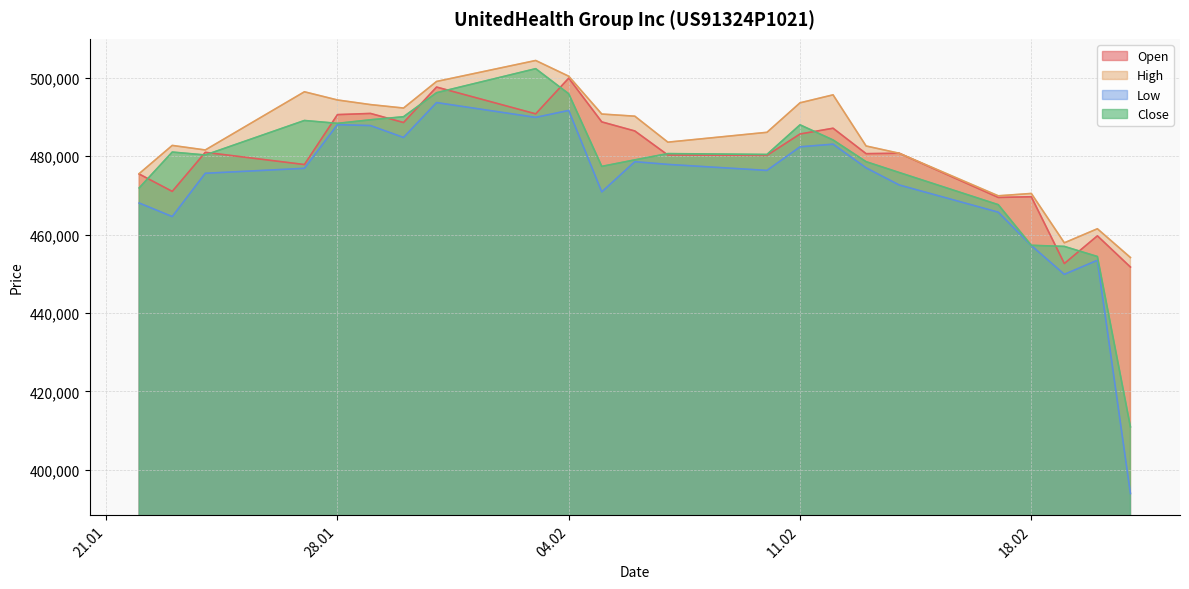

Reading left to right, list all the values displayed in this chart.

Open: 475444	471020	480982	477872	490597	490898	488583	497625	490795	499903	488742	486428	480293	480207	485659	487126	480641	480753	469481	469653	452628	459688	451731
High: 475561	482745	481583	496422	494332	493154	492275	499055	504403	500388	490747	490198	483576	486087	493608	495642	482600	480753	469895	470497	457908	461491	454160
Low: 468053	464599	475639	476904	488042	487804	484774	493668	489895	491662	470892	478599	477904	476367	482385	483062	477020	472661	465715	457215	449868	453460	393981
Close: 471907	481049	480305	489100	488370	489280	490059	496184	502314	495907	477396	479059	480657	480442	487993	484134	478595	475838	467629	457272	456989	454411	410982